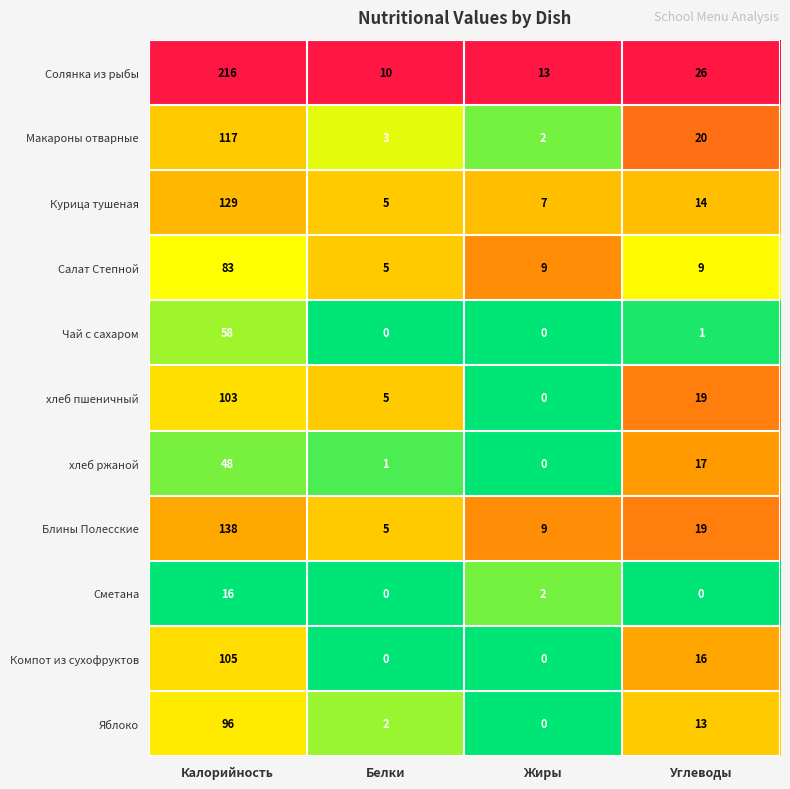

What is the sum of the Макароны отварные values at Калорийность and Углеводы?

137